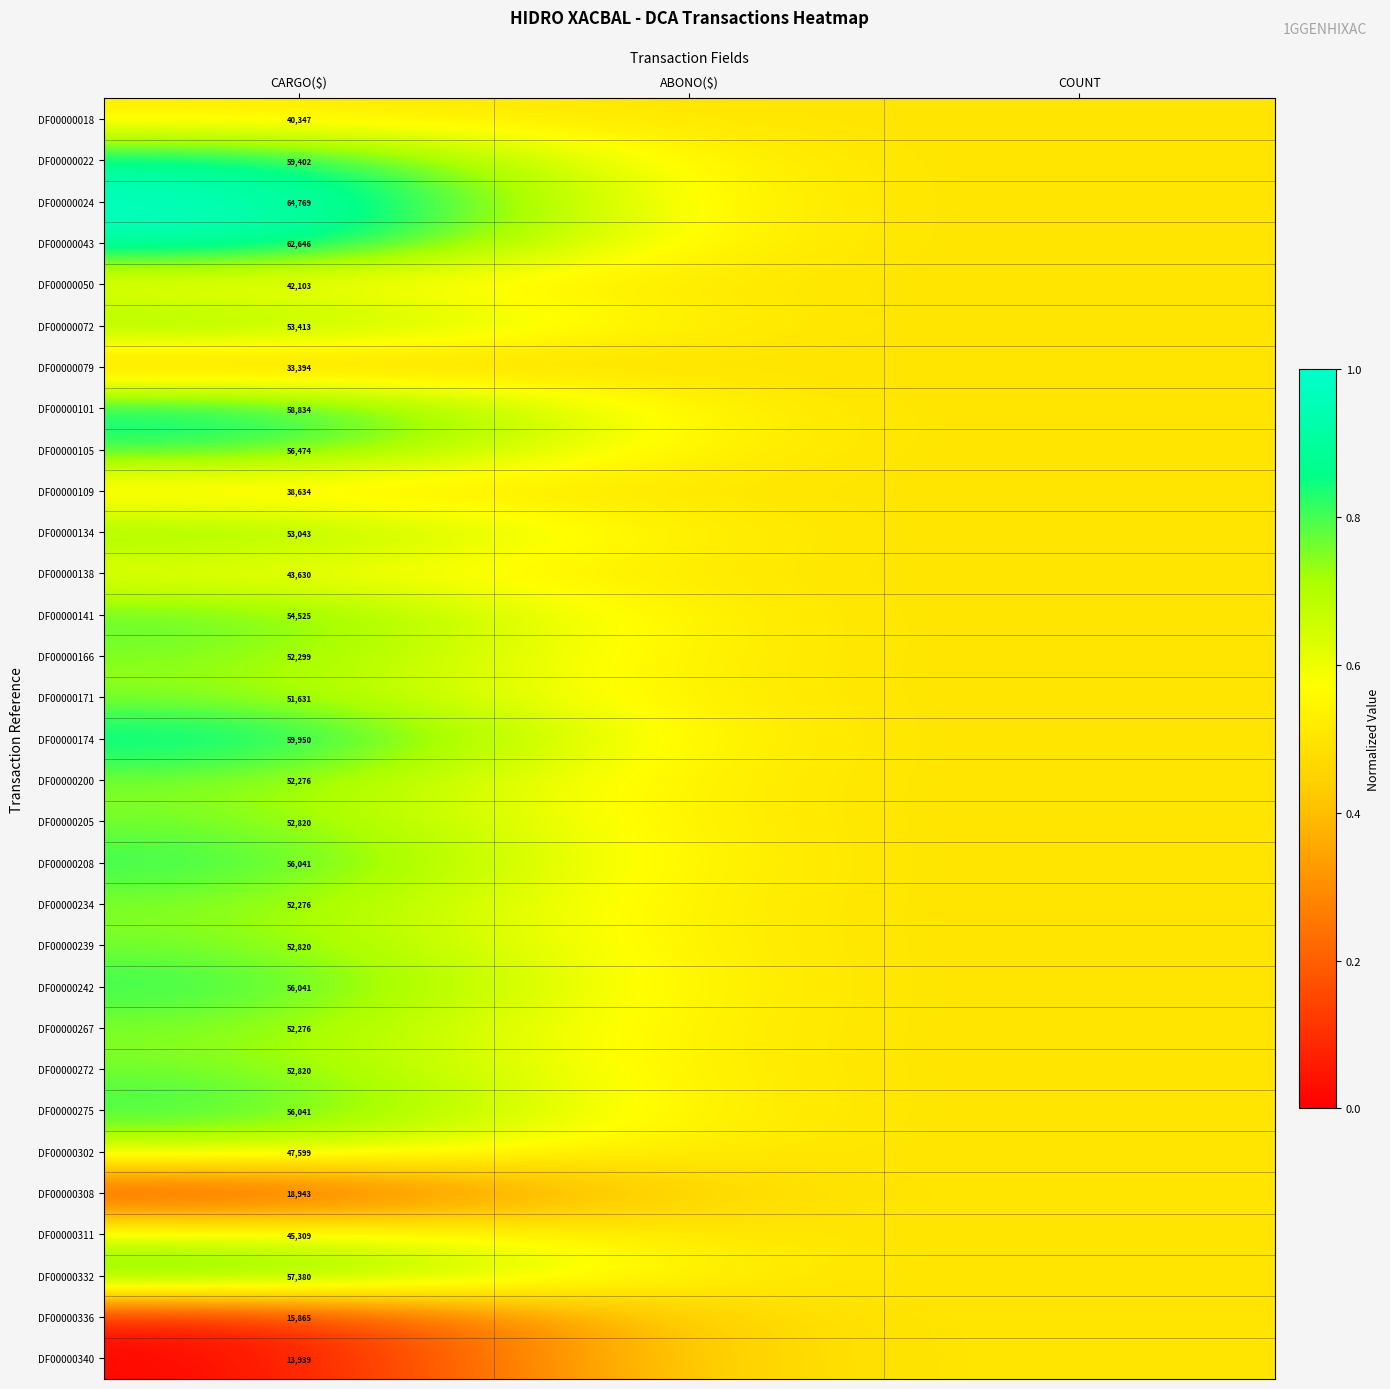

True or false: DF00000171 has a value of 23886.5 at CARGO($).

False